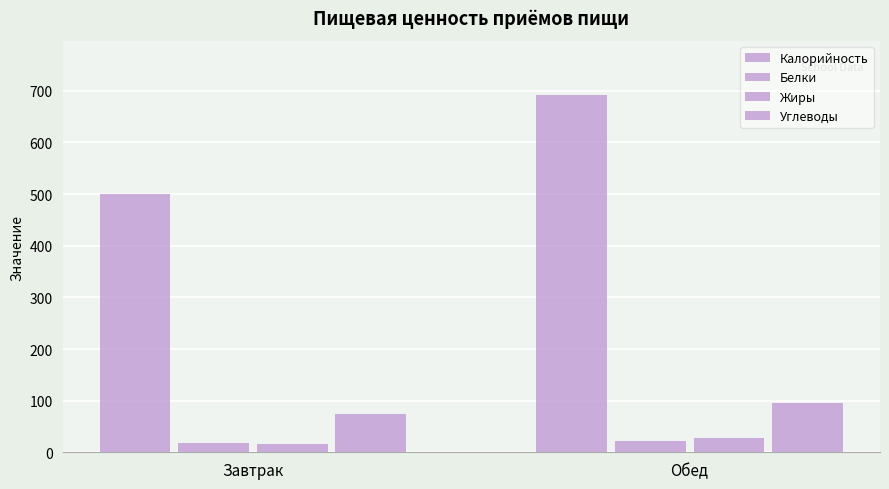

List the labels in order of Жиры value, largest first.

Обед, Завтрак